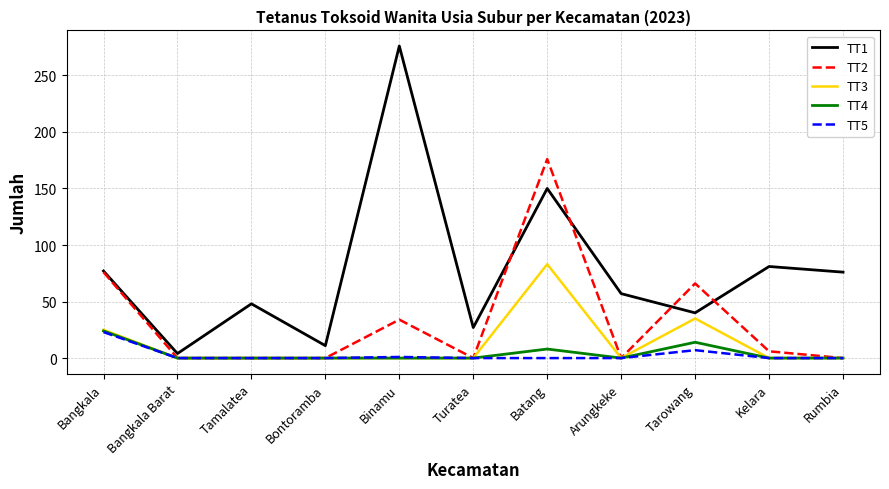

What is the spread (max minus min) of values at Turatea?

27